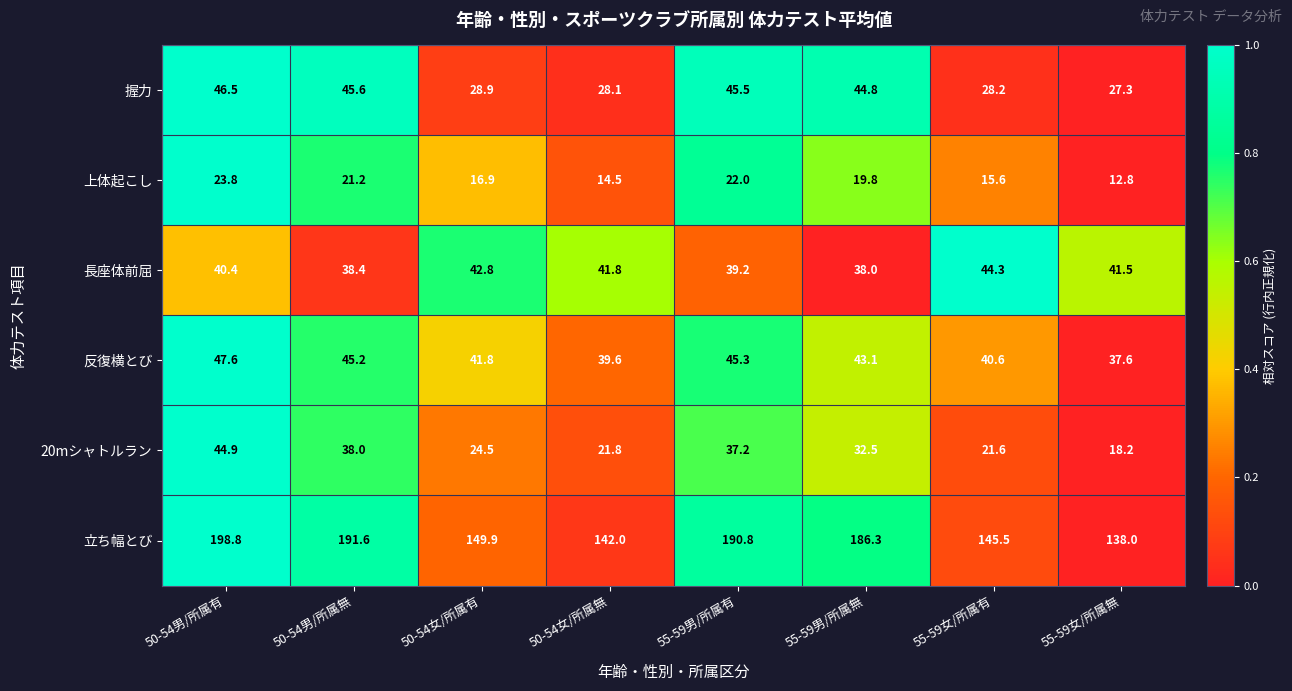

Which series has the largest range (max minus min)?

立ち幅とび